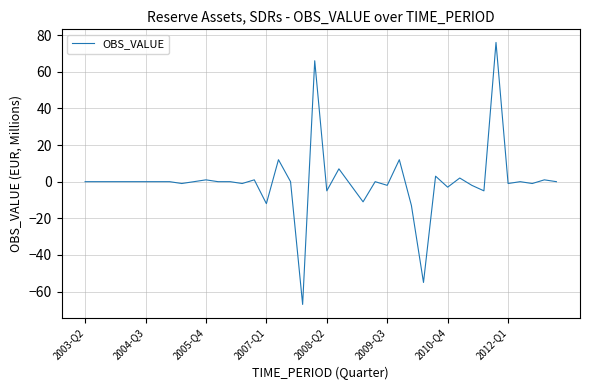

What is the maximum value shown in the chart?

76